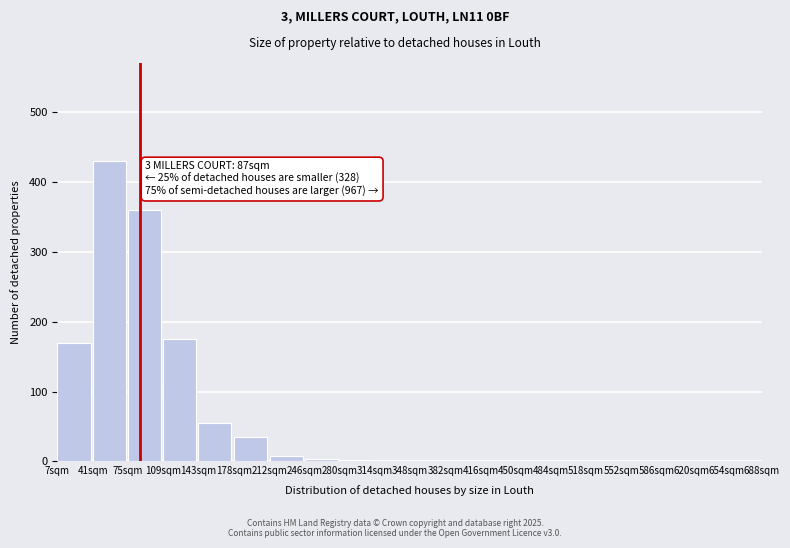

What is the change in value from 41sqm to 518sqm?

-430